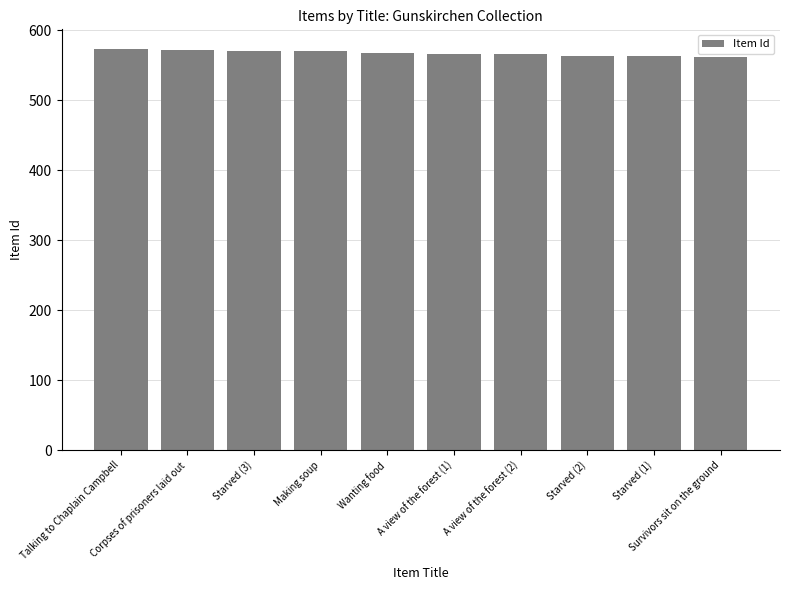

What is the smallest value displayed?

562